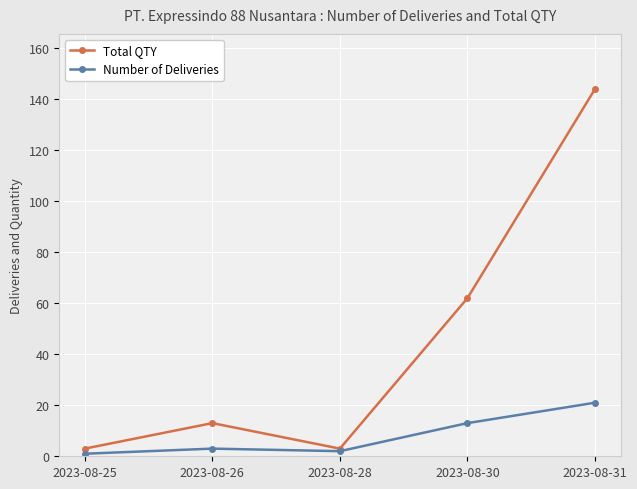

Rank the series by their average value, from lowest to highest.

Number of Deliveries, Total QTY